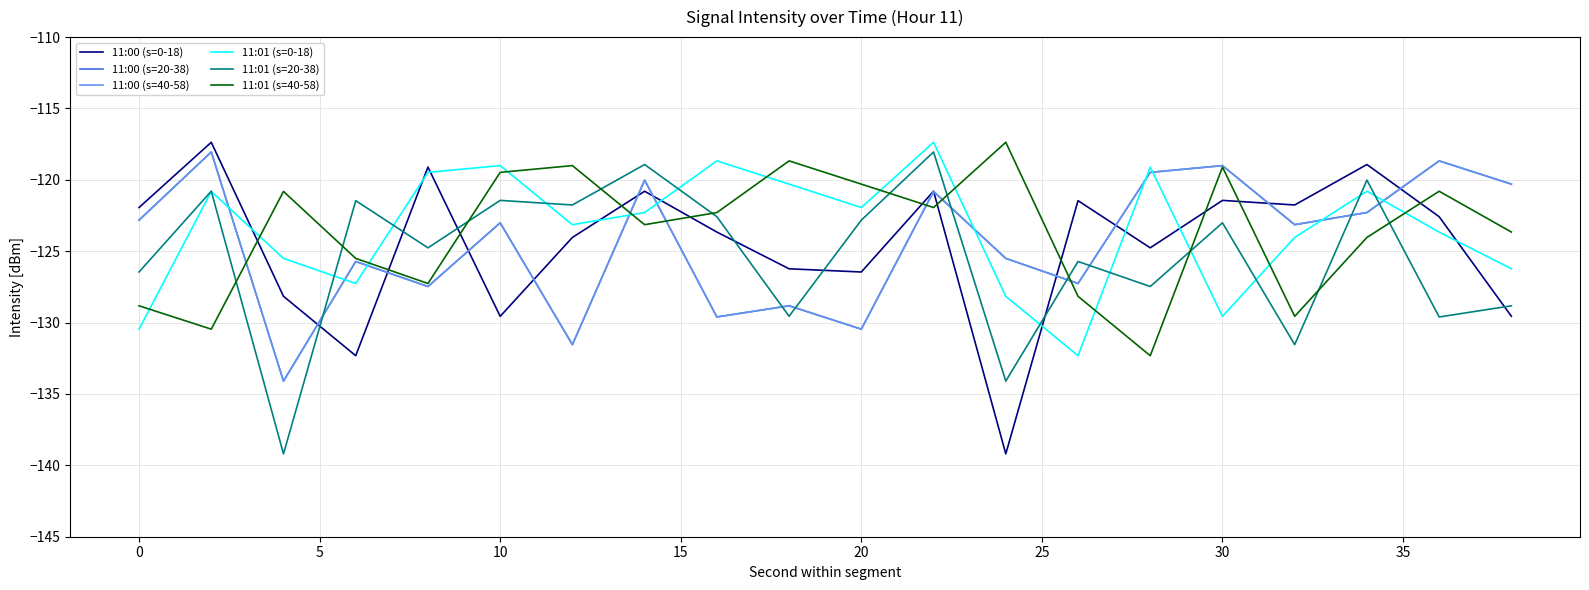

How many intersections are there between 11:01 (s=40-58) and 11:01 (s=0-18)?

12